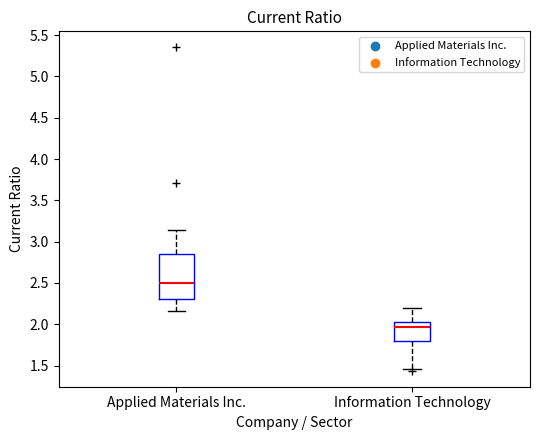

Reading left to right, transcribe this box plot: for each box, give where its median line is, the range the box spans, and where its two whiskers end, as read against the y-axis. The values are not printed on the chart, so give them approximately, as read against the axis.

Applied Materials Inc.: median 2.50, box 2.30 to 2.85, whiskers 2.15 to 3.15
Information Technology: median 1.95, box 1.80 to 2.05, whiskers 1.45 to 2.20